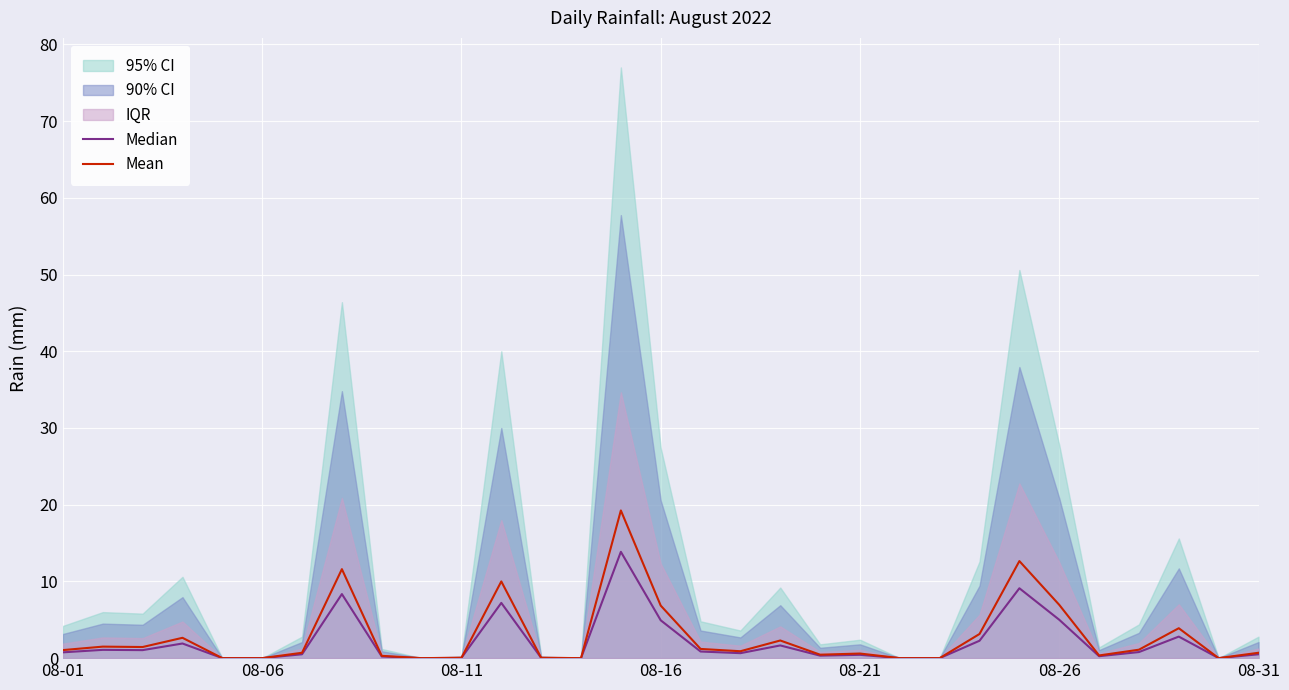

What is the value of the Median point at the 21st from the left?

0.4